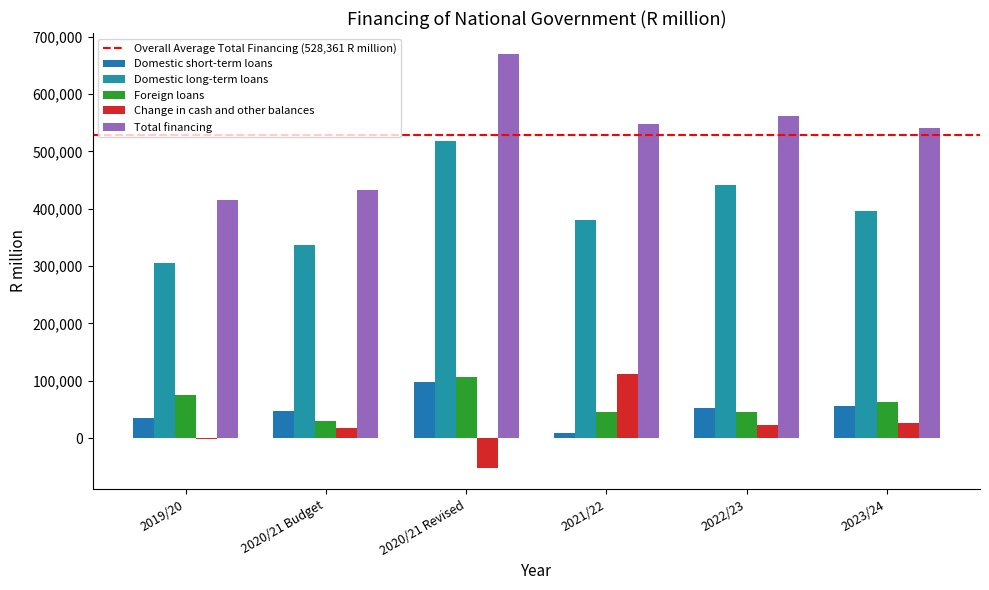

List the labels in order of Change in cash and other balances value, smallest first.

2020/21 Revised, 2019/20, 2020/21 Budget, 2022/23, 2023/24, 2021/22